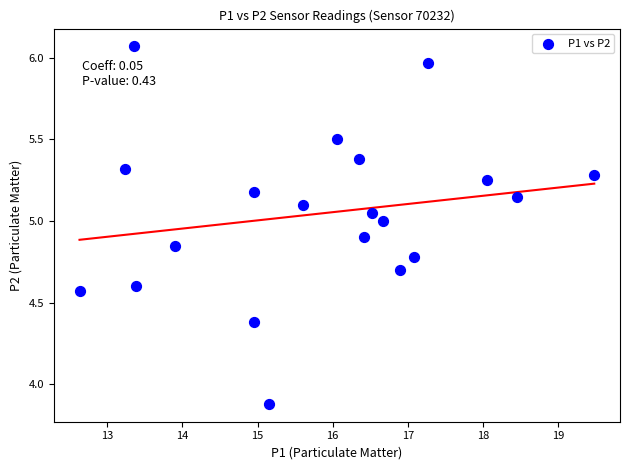

What is the range of Y values (max minus min)?

2.2